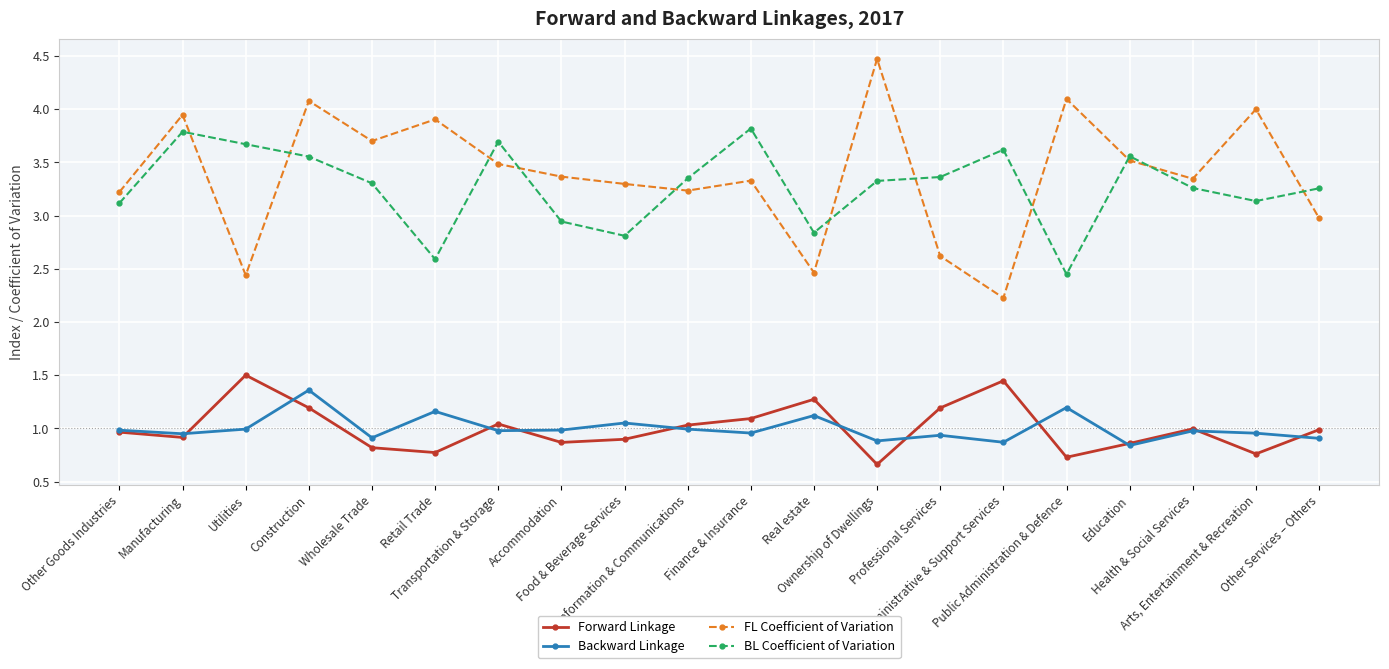

True or false: FL Coefficient of Variation and Forward Linkage cross at least once.

False